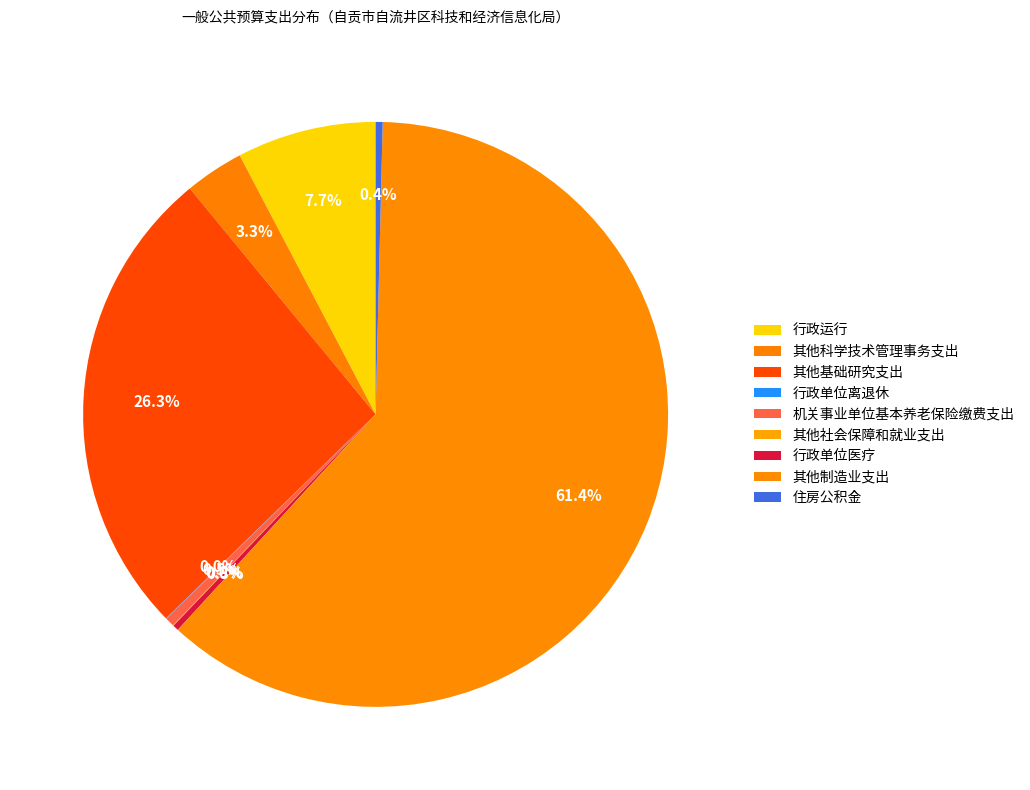

How many slices are in this pie chart?

9